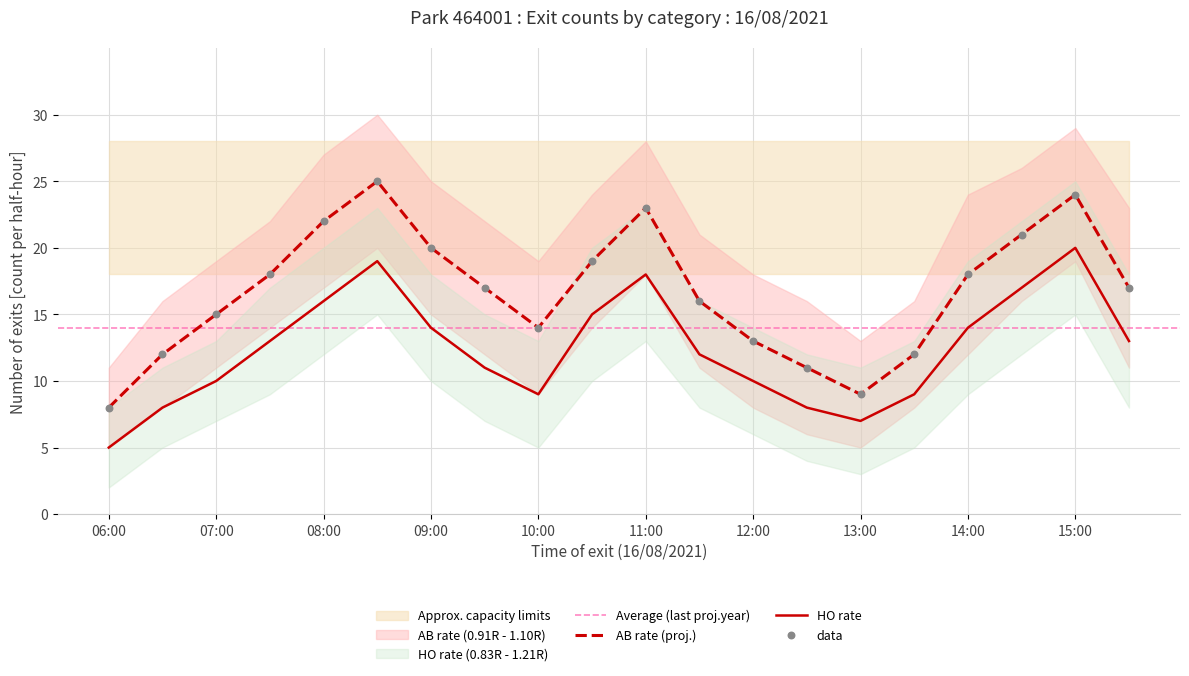

Which series has the widest spread of Y values?

AB